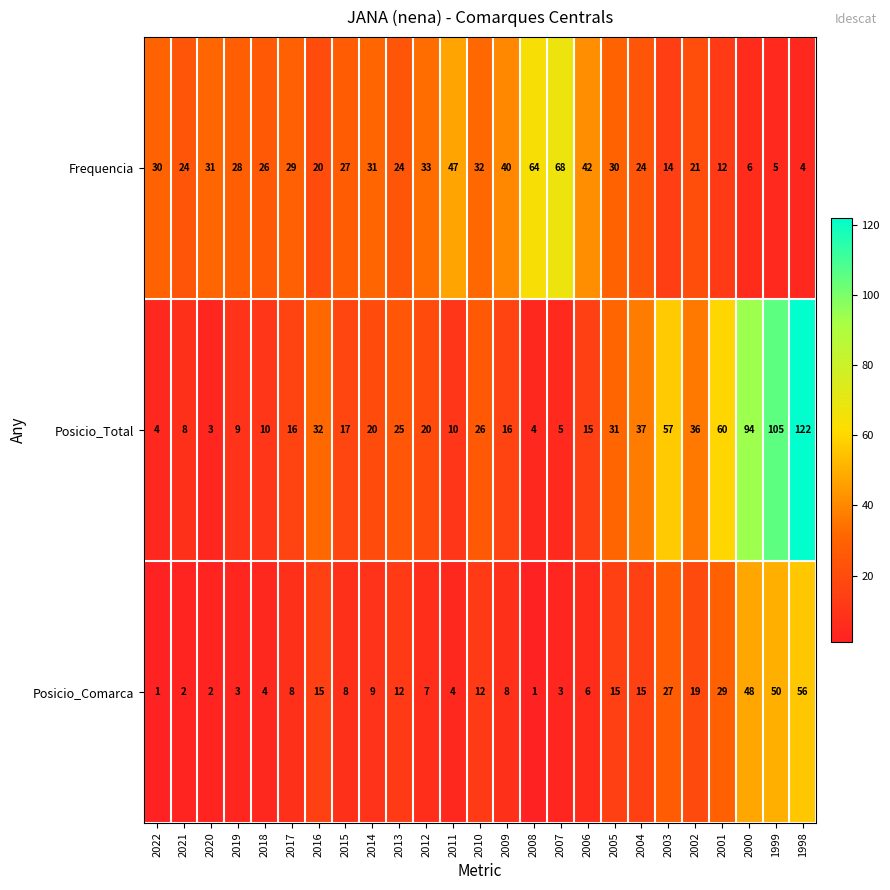

What is the difference between the highest and lowest values at 2006?

36